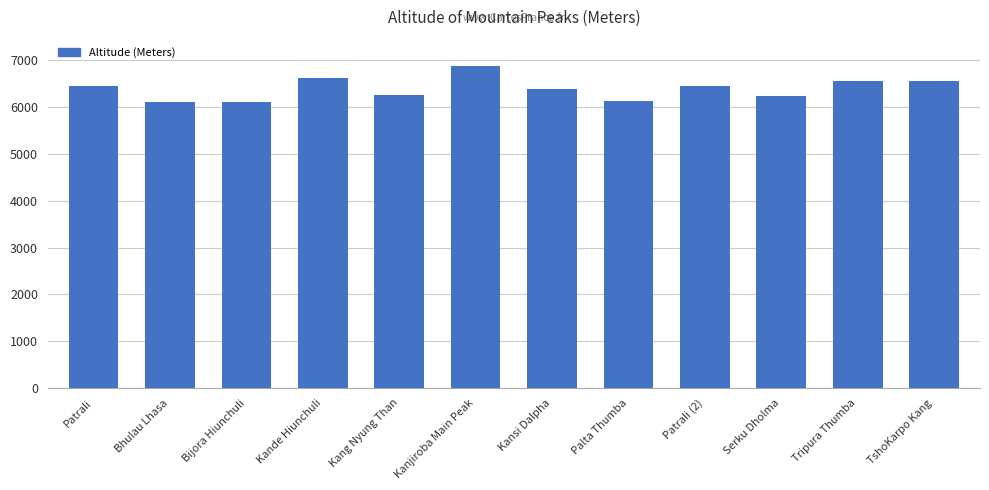

The chart shows a value of 6627 at Kande Hiunchuli. True or false?

True